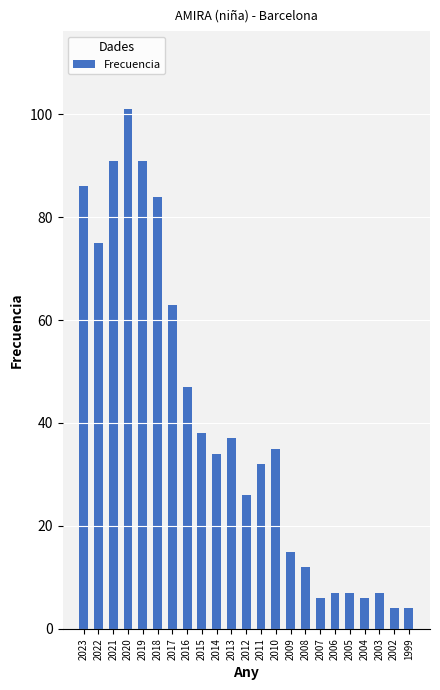

What is the difference between the maximum and minimum values?

97